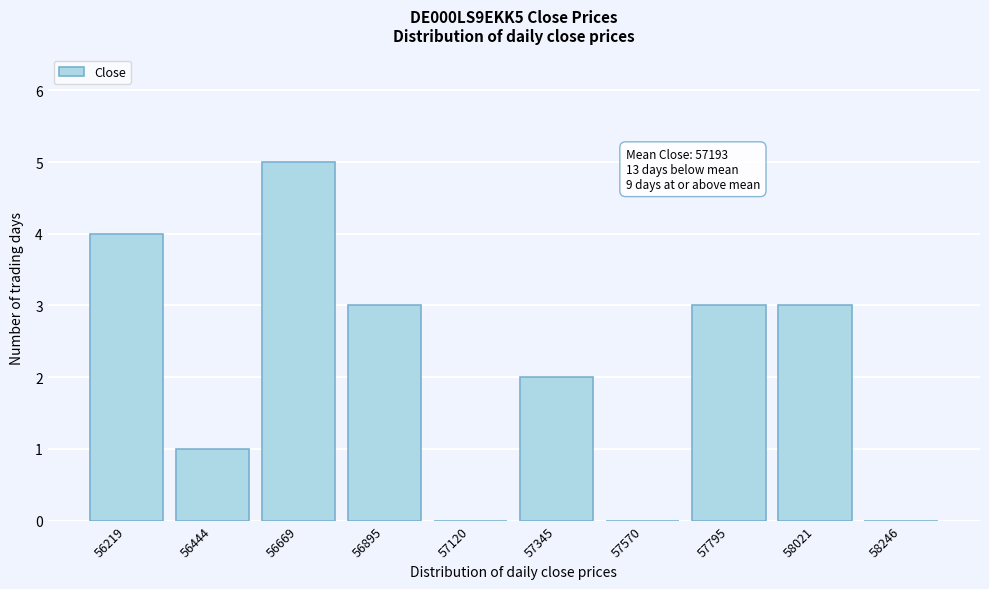

Reading right to left, what are all the values shown in this chart?

58246=0	58021=3	57795=3	57570=0	57345=2	57120=0	56895=3	56669=5	56444=1	56219=4